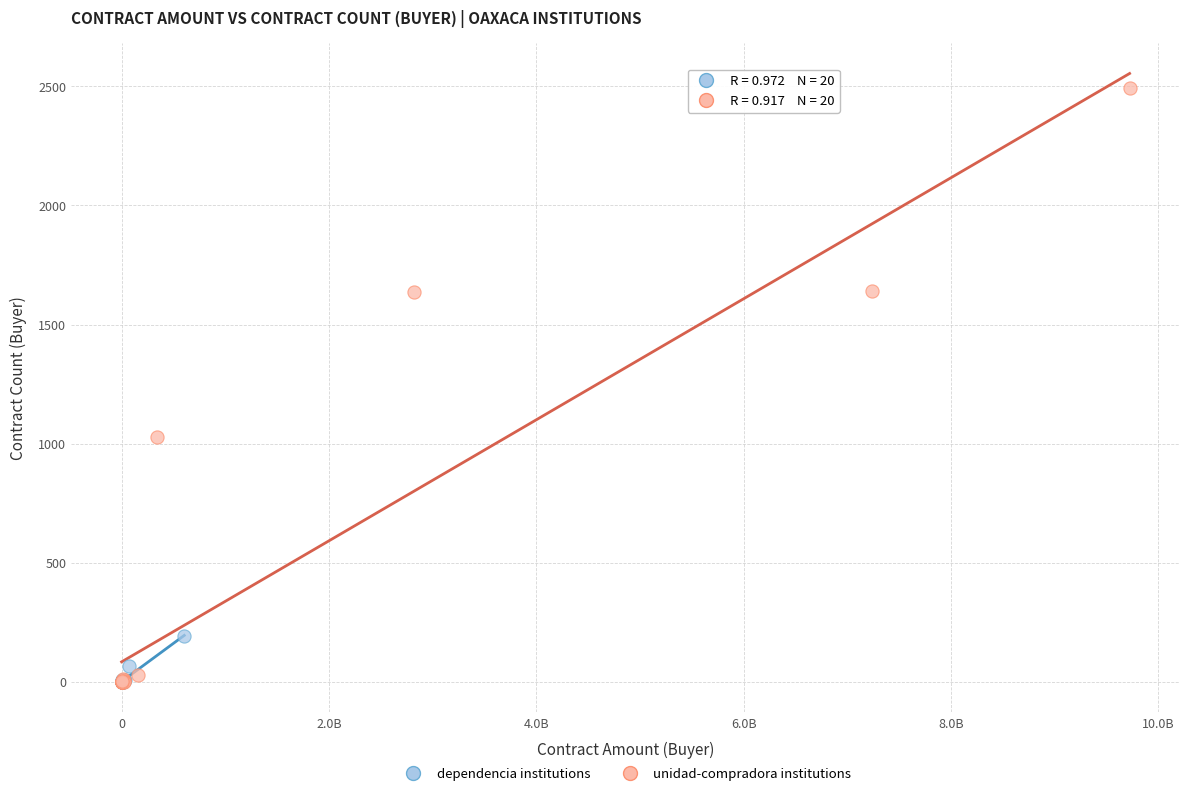

Which series has the largest Y range (max minus min)?

unidad-compradora institutions